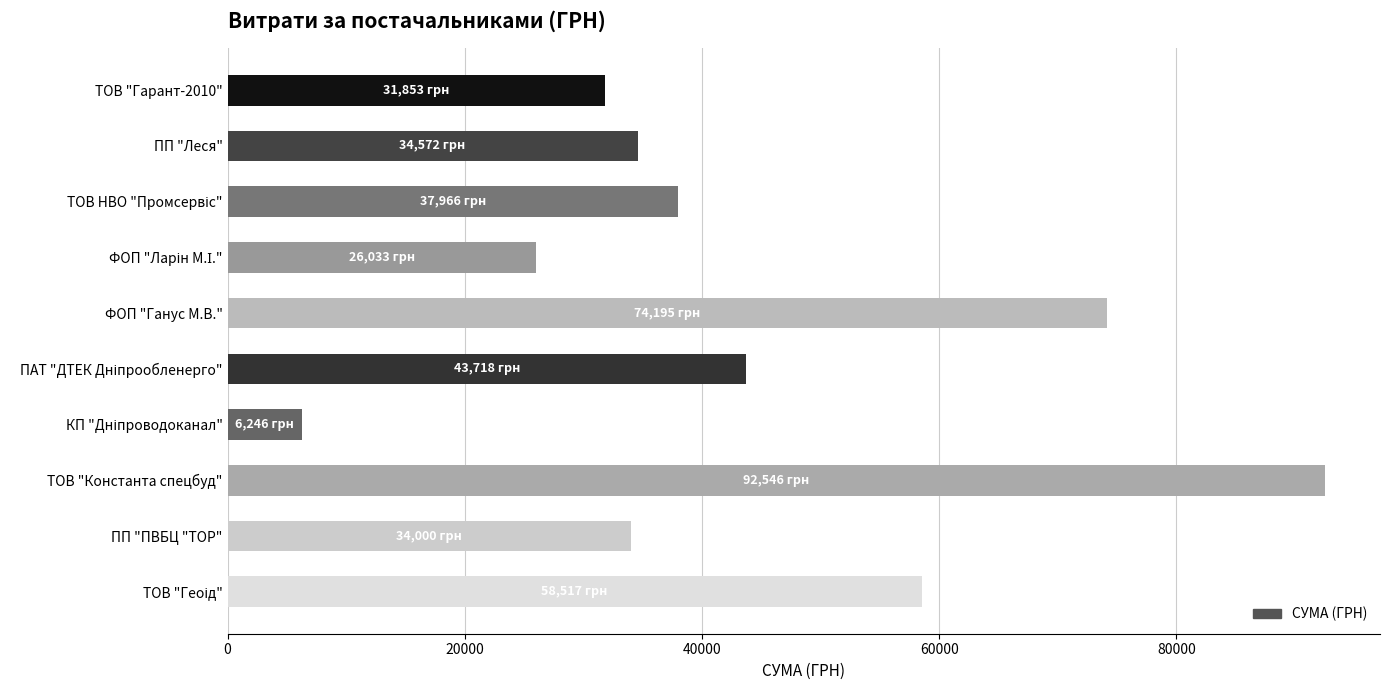

What is the value of the 9th bar from the top?

33999.7